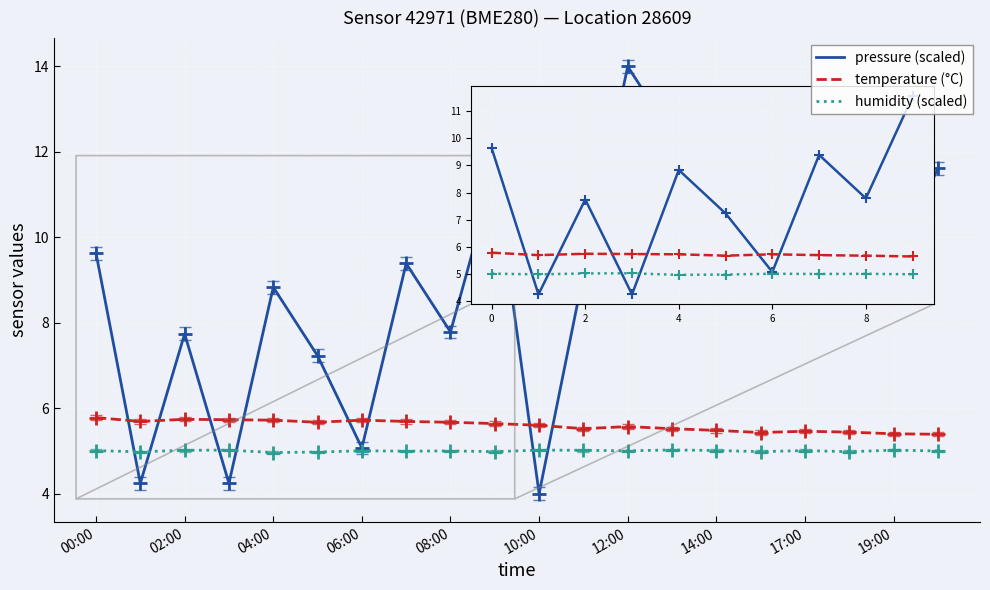

True or false: humidity (scaled) and temperature (°C) cross at least once.

False